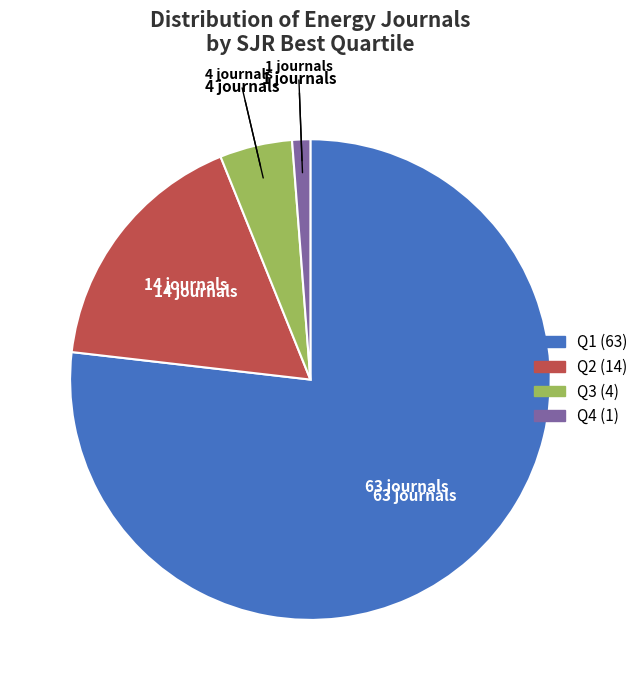

Approximately how many times larger is the value at Q3 compared to Q4?

4.0